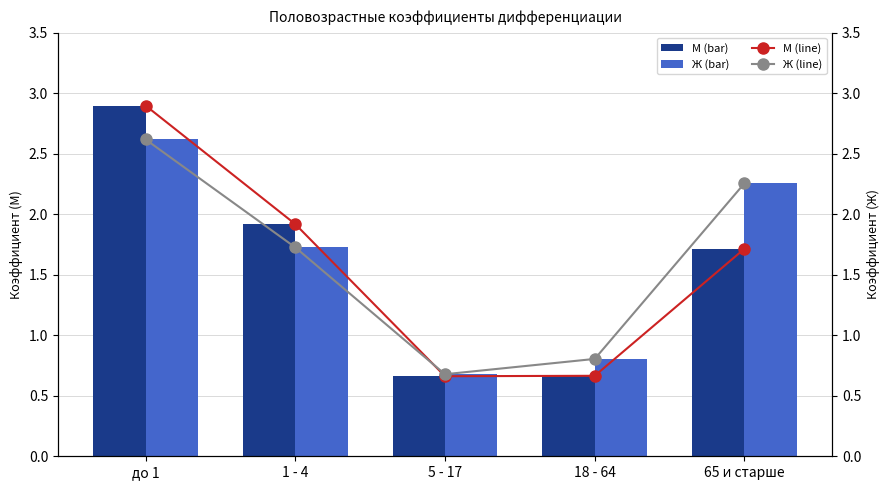

Are the bars grouped side by side (vs. stacked)?

Yes